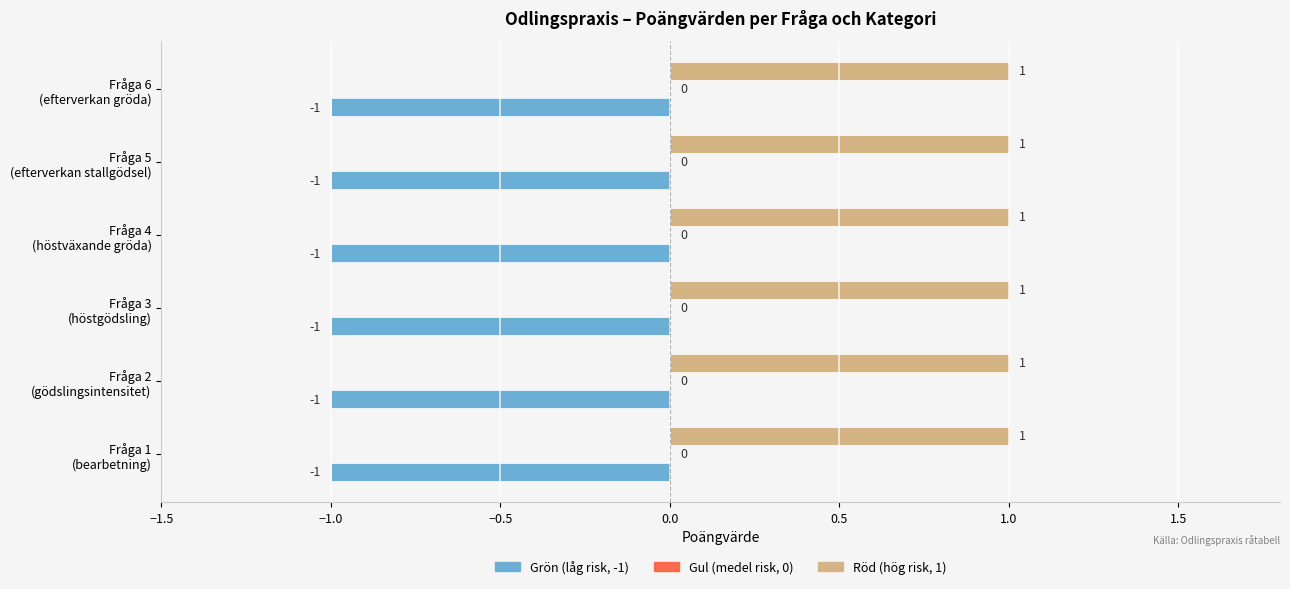

Which series has the largest total across all categories?

Röd (hög risk, 1)